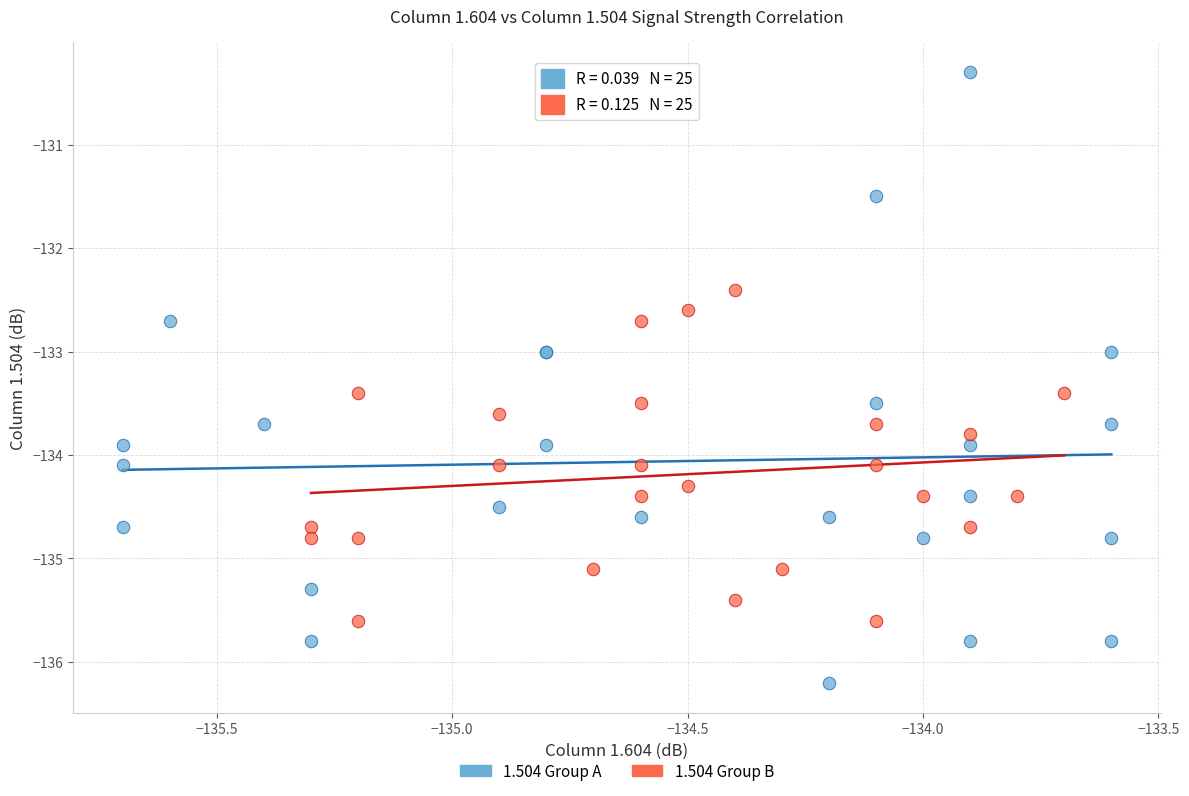

Which series reaches the minimum Y coordinate?

1.504 Group A